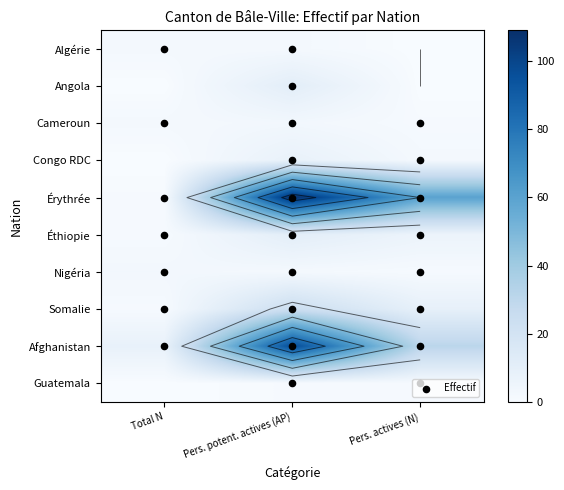

How many distinct data groups are displayed?

10